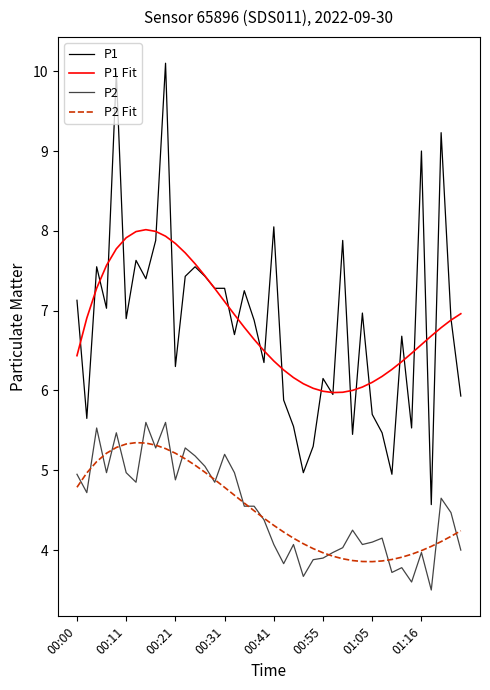

True or false: P1 and P2 Fit cross at least once.

False